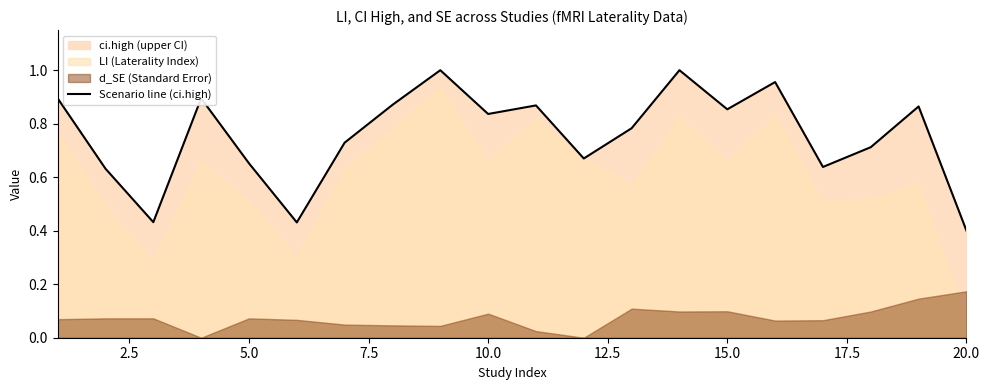

At which label is Scenario line (ci.high) closest to 0?

20.0